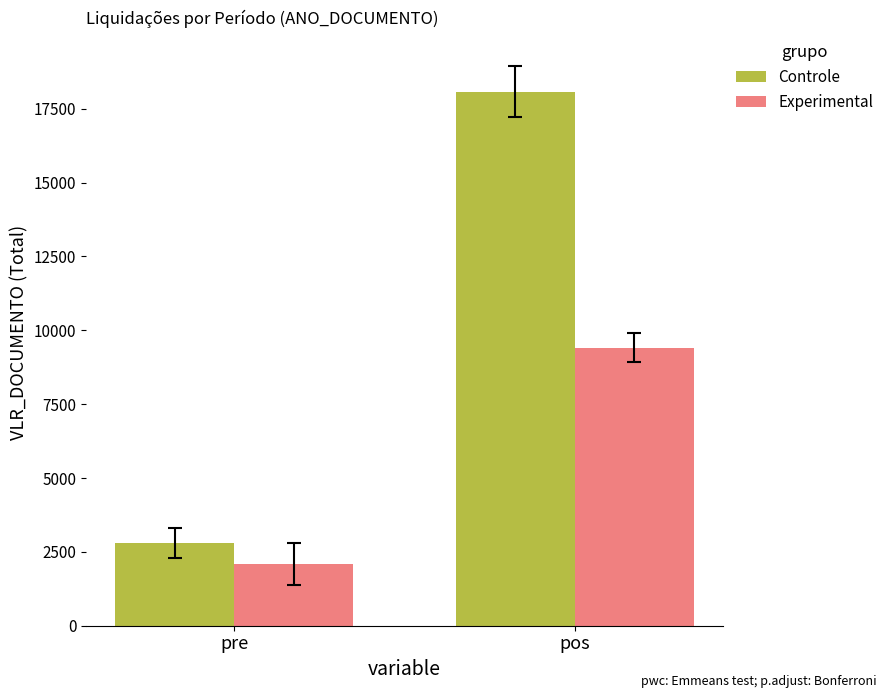

How many values in the Experimental series exceed 9414?

1